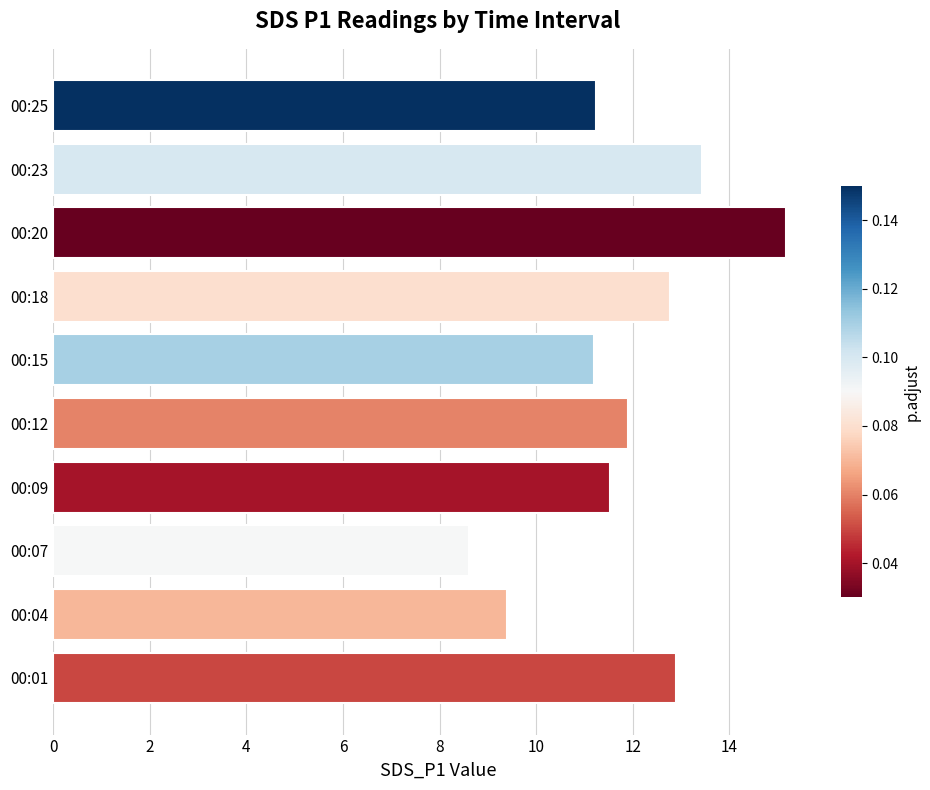

Approximately how many times larger is the value at 00:09 compared to 00:25?

1.0